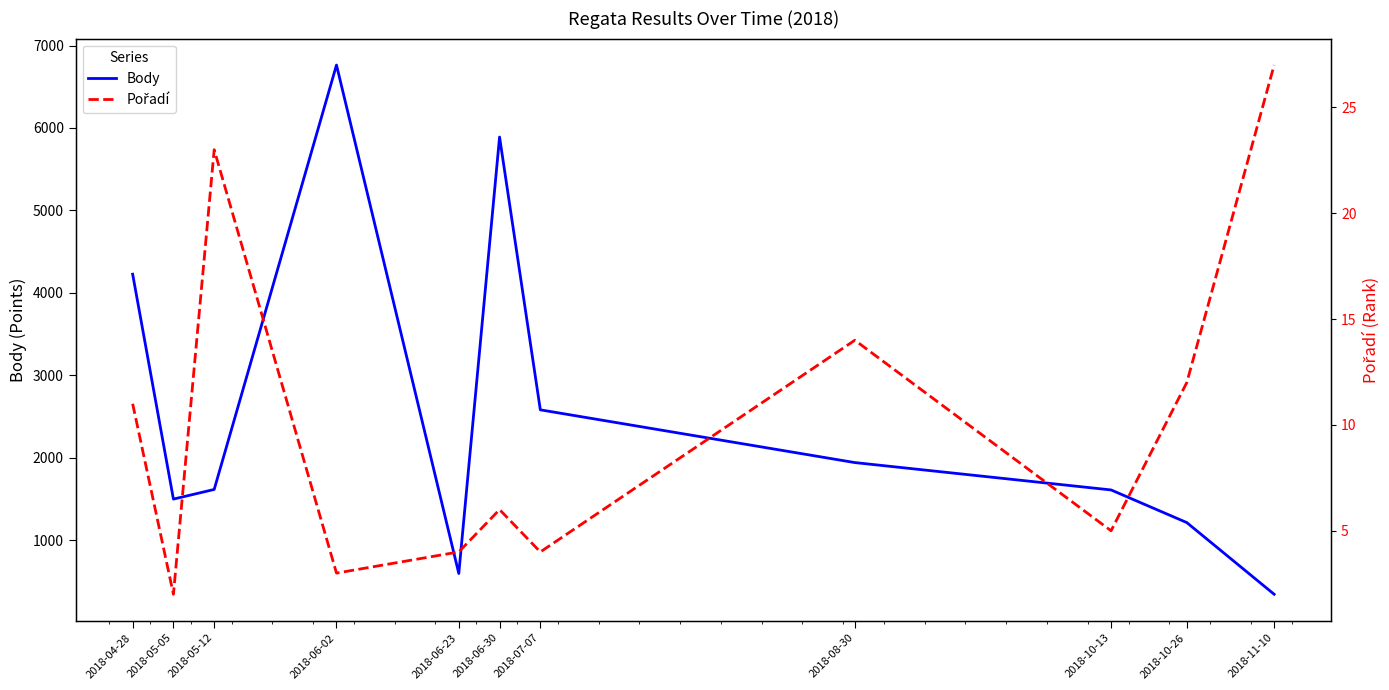

What are all the series names shown in the legend?

Body, Pořadí